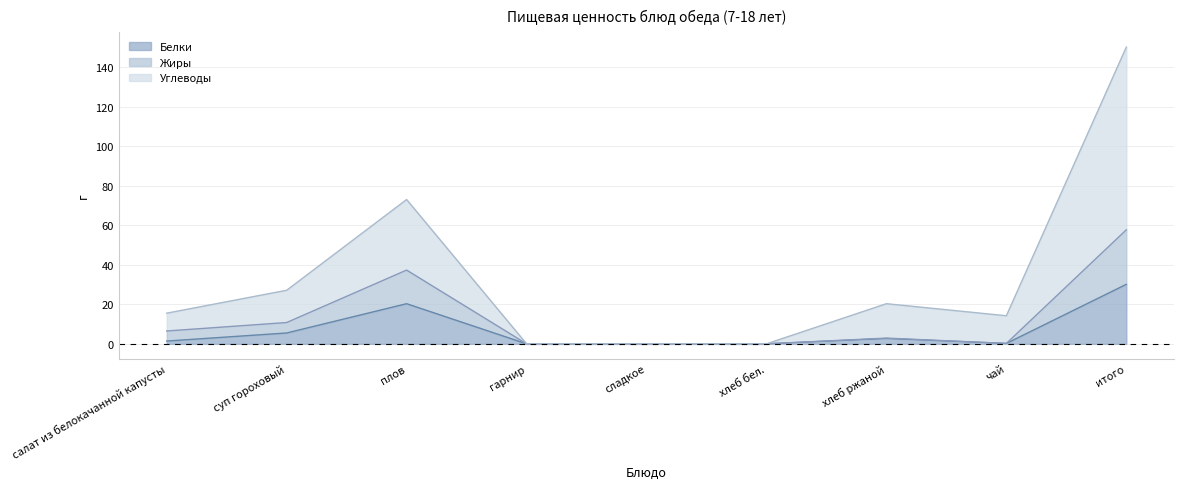

True or false: Углеводы and Белки intersect in this chart.

False